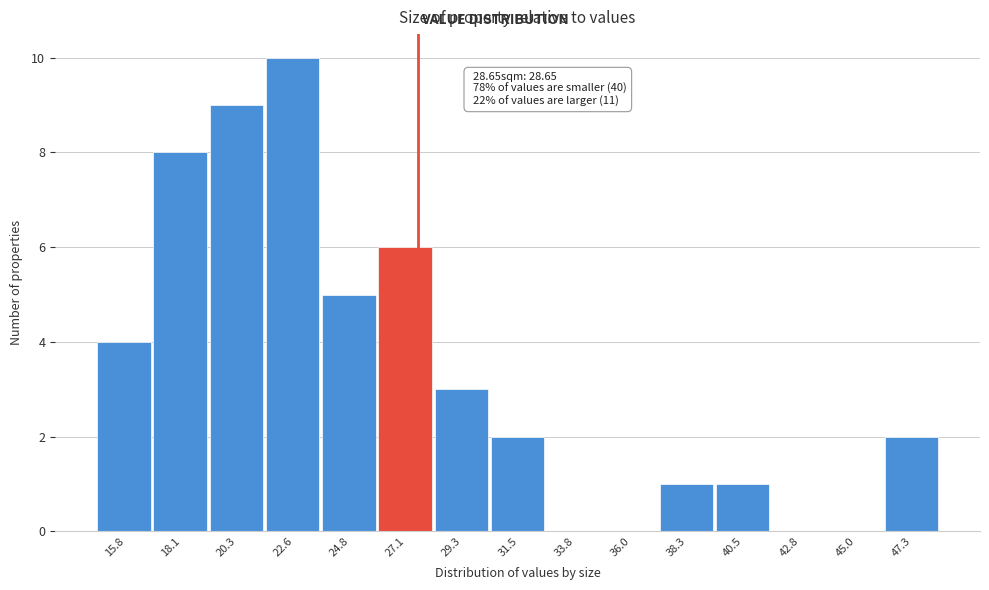

Reading right to left, list all the values displayed in this chart.

47.3=2	45.0=0	42.8=0	40.5=1	38.3=1	36.0=0	33.8=0	31.5=2	29.3=3	27.1=6	24.8=5	22.6=10	20.3=9	18.1=8	15.8=4